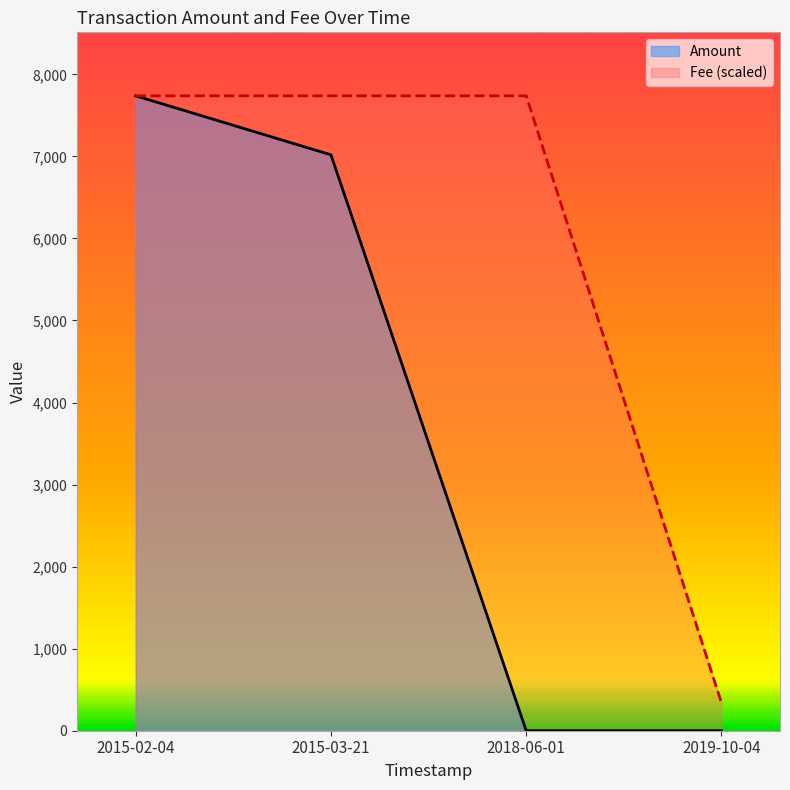

Which series has the largest total across all categories?

Fee (scaled)